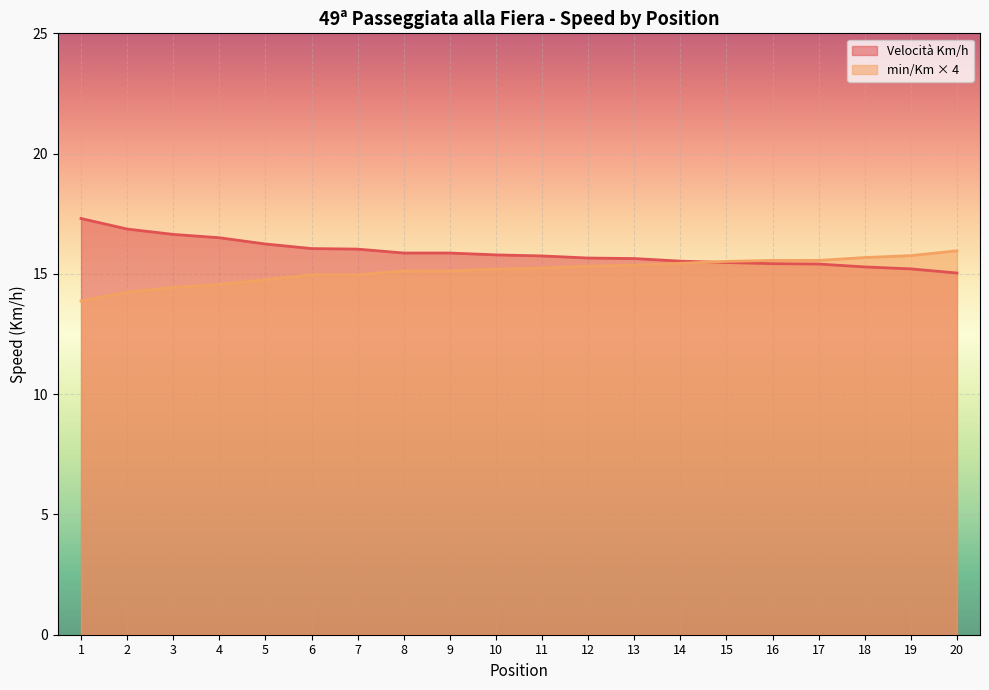

What is the total value across all series at 15?

31.0